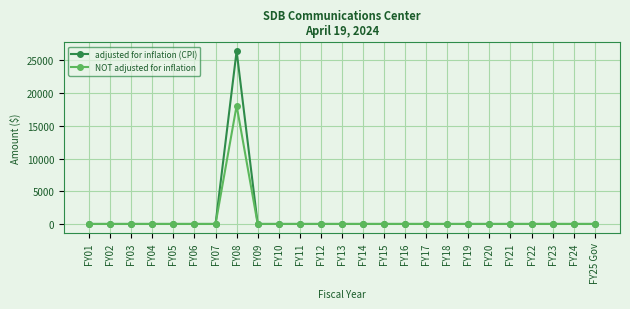

At which category is the sum across all series the highest?

FY08